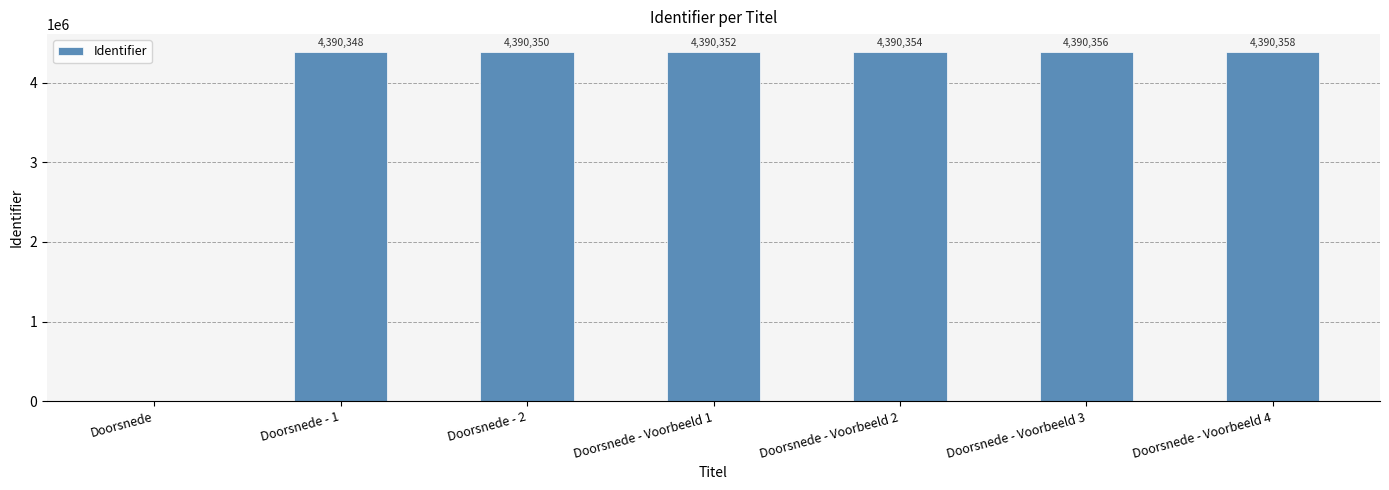

What is the sum of all values?

26342118